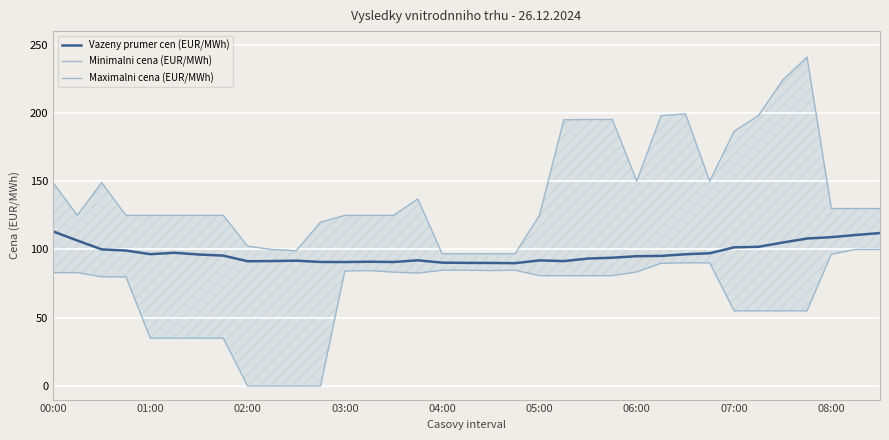

What is the maximum value for Vazeny prumer cen (EUR/MWh)?

113.2